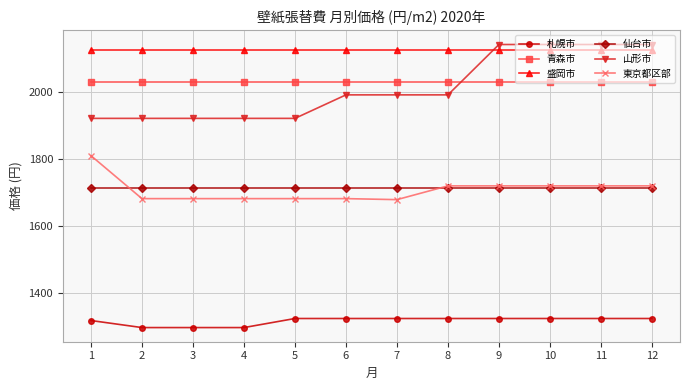

What is the total value across all series at 9?

11048